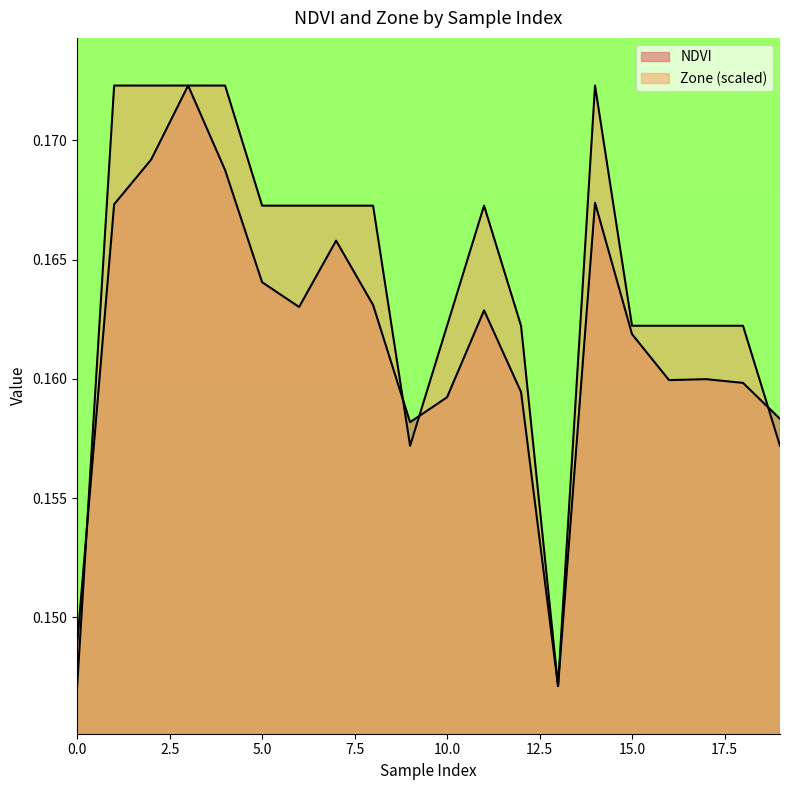

Reading left to right, what are all the values shown in this chart?

NDVI: 0=0.1	1=0.2	2=0.2	3=0.2	4=0.2	5=0.2	6=0.2	7=0.2	8=0.2	9=0.2	10=0.2	11=0.2	12=0.2	13=0.1	14=0.2	15=0.2	16=0.2	17=0.2	18=0.2	19=0.2
Zone: 0=0.1	1=0.2	2=0.2	3=0.2	4=0.2	5=0.2	6=0.2	7=0.2	8=0.2	9=0.2	10=0.2	11=0.2	12=0.2	13=0.1	14=0.2	15=0.2	16=0.2	17=0.2	18=0.2	19=0.2